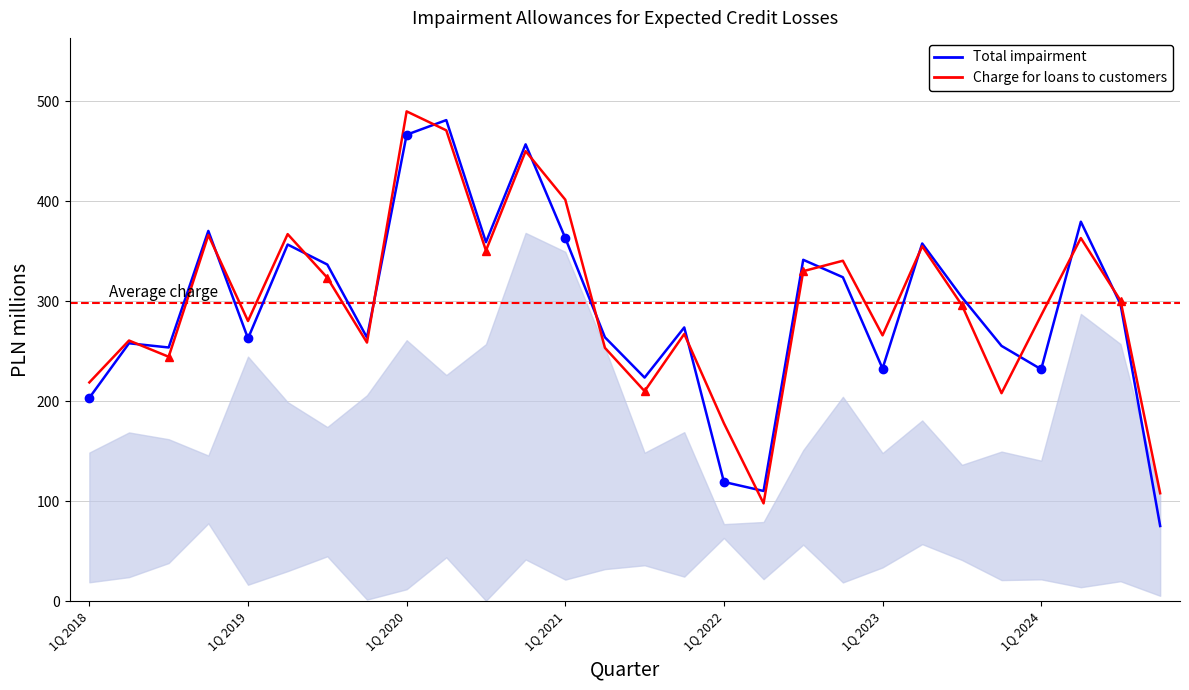

What is the average value of the Charge for loans to customers series?

297.8